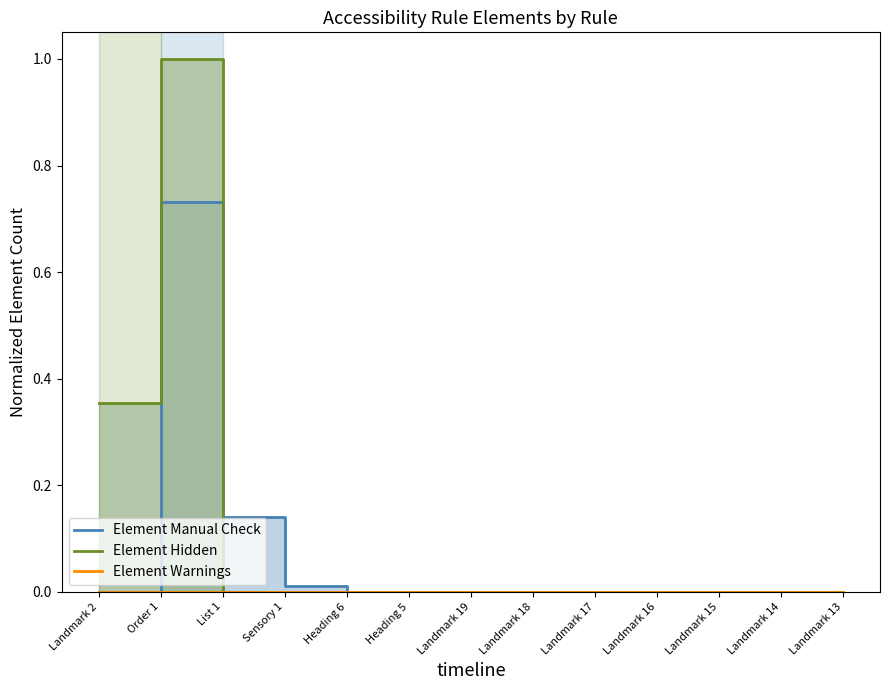

How many lines are shown in the chart?

3